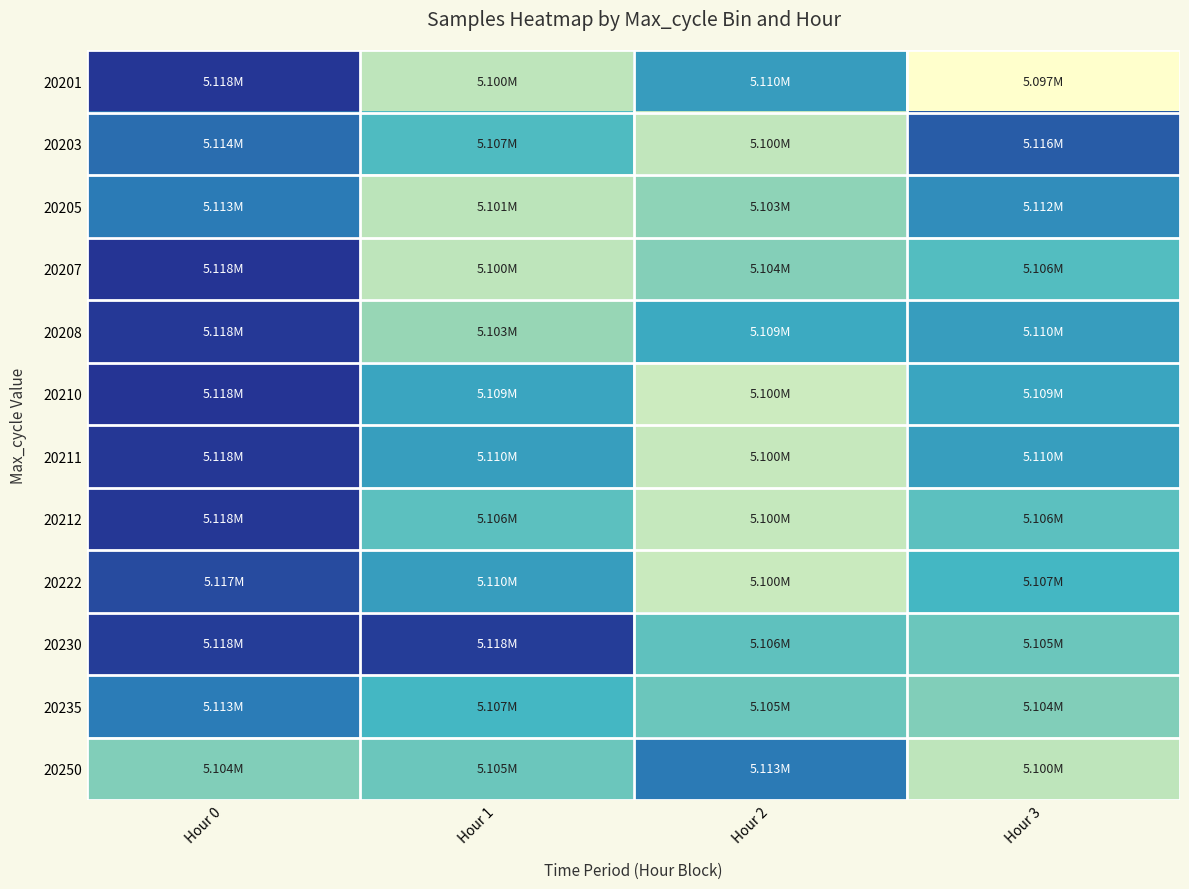

Which series changed the most between Hour 0 and Hour 3?

20201